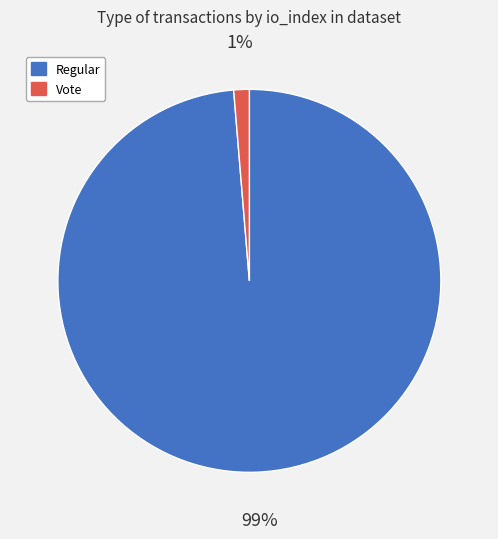

What is the majority slice?

Regular